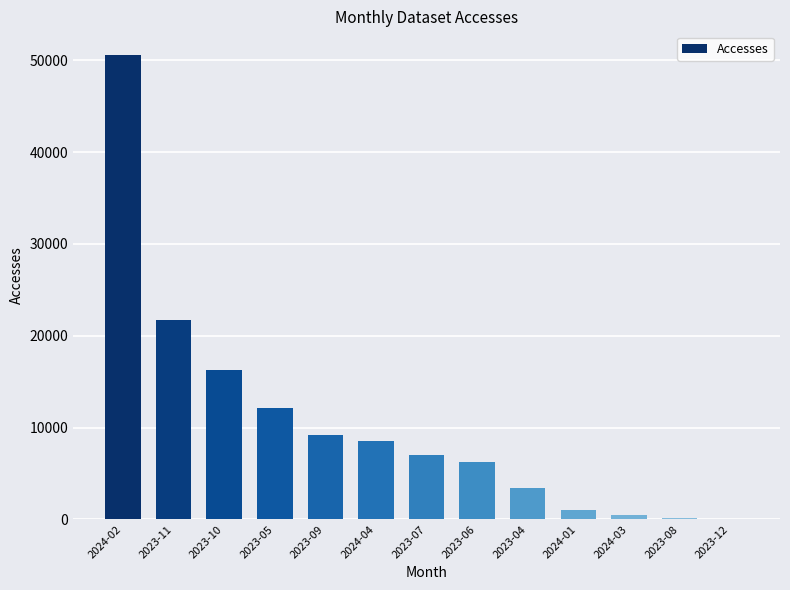

Which label corresponds to the largest value in the chart?

2024-02